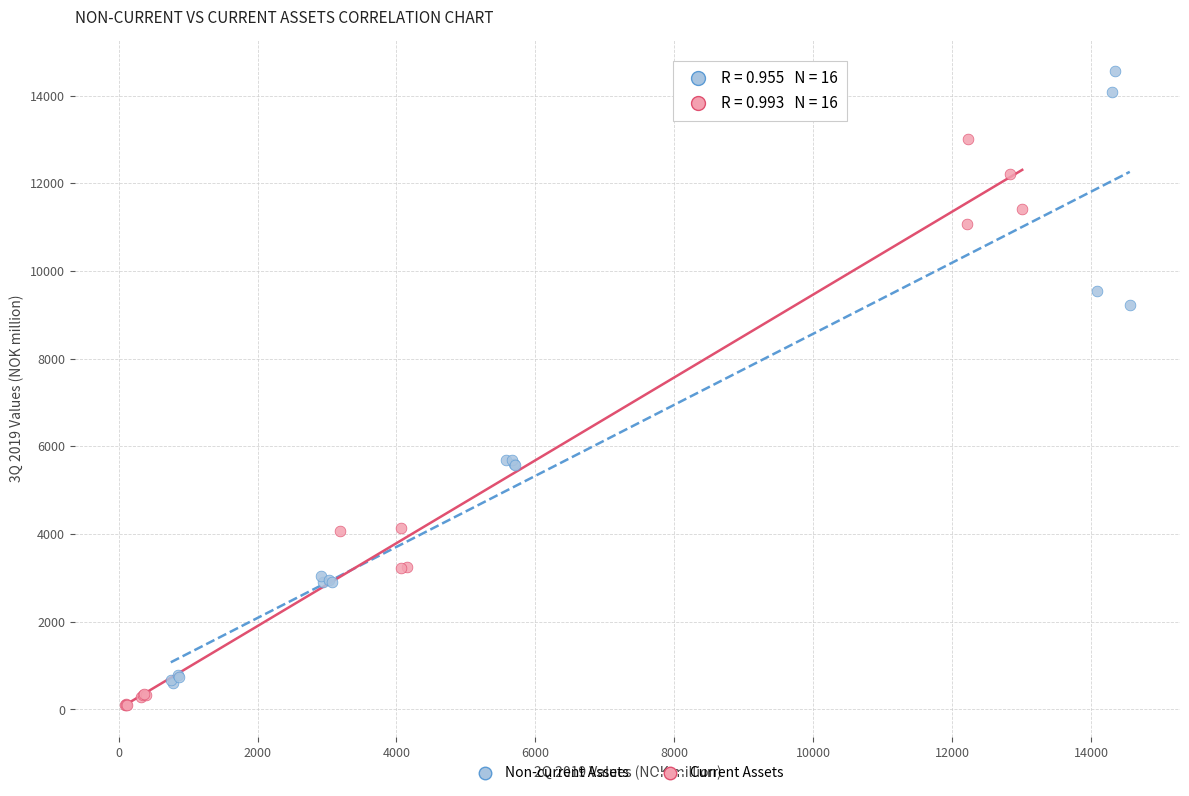

Which series has the widest spread of Y values?

Non-current Assets